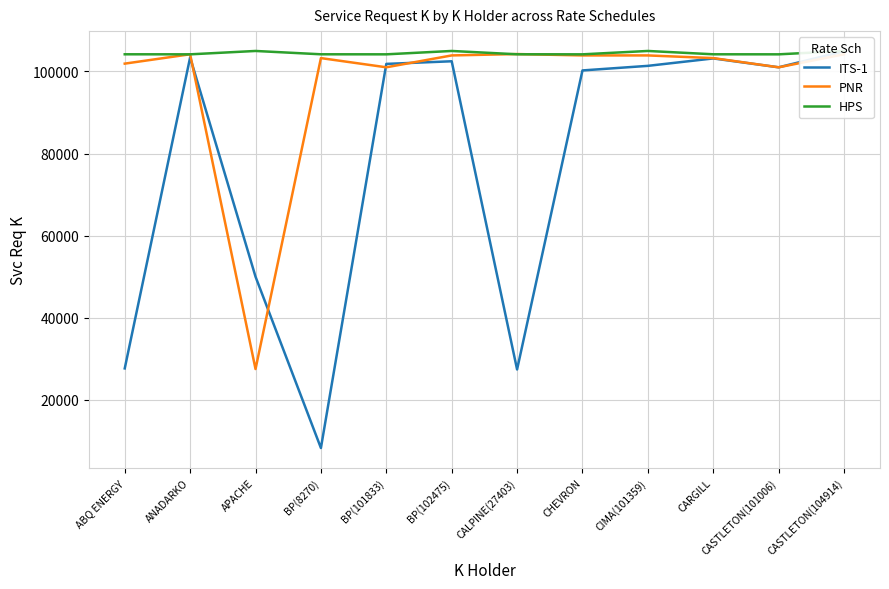

What is the spread (max minus min) of values at CIMA(101359)?

3627